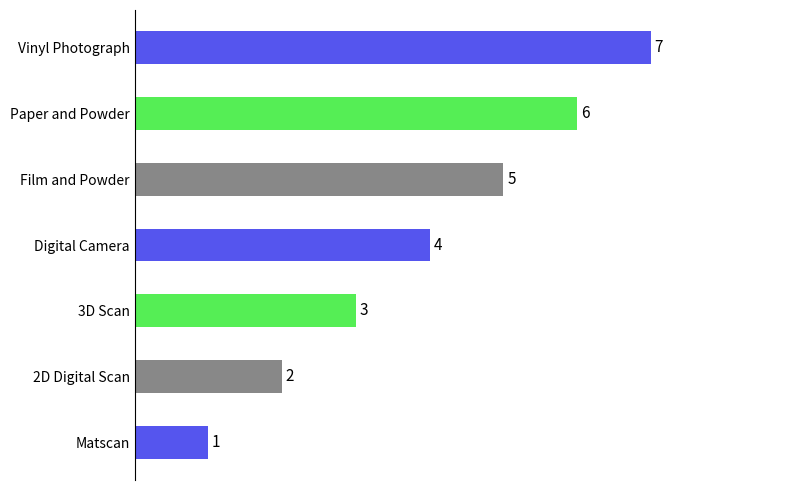

At which category does the chart reach its peak across all series?

Vinyl Photograph